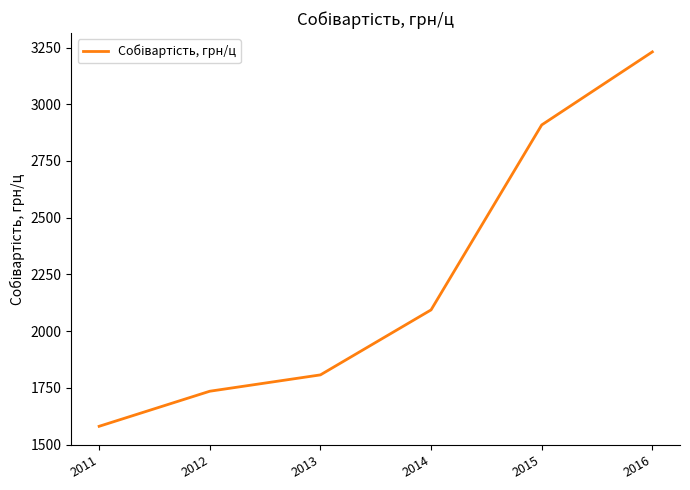

What is the sum of all values?

13355.8